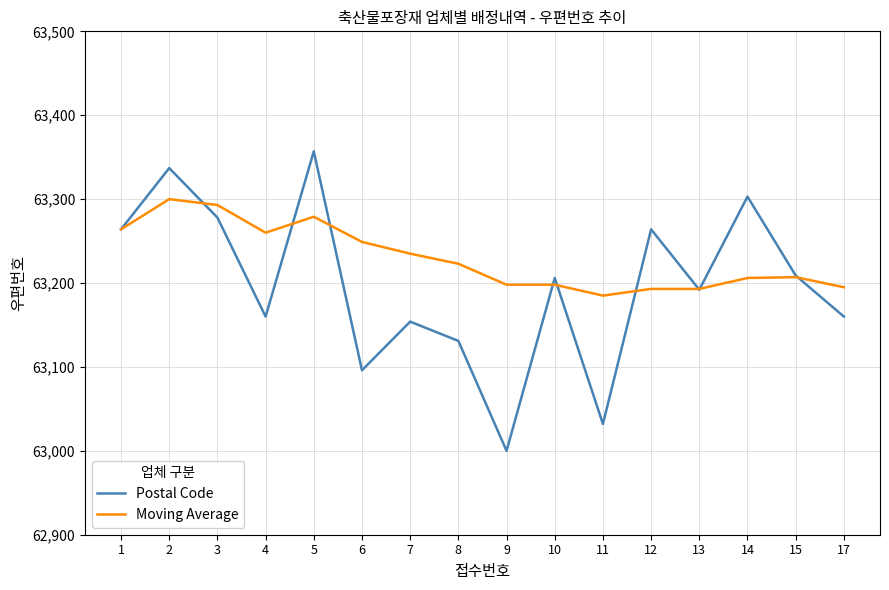

What is the total value across all series at 13?

126385